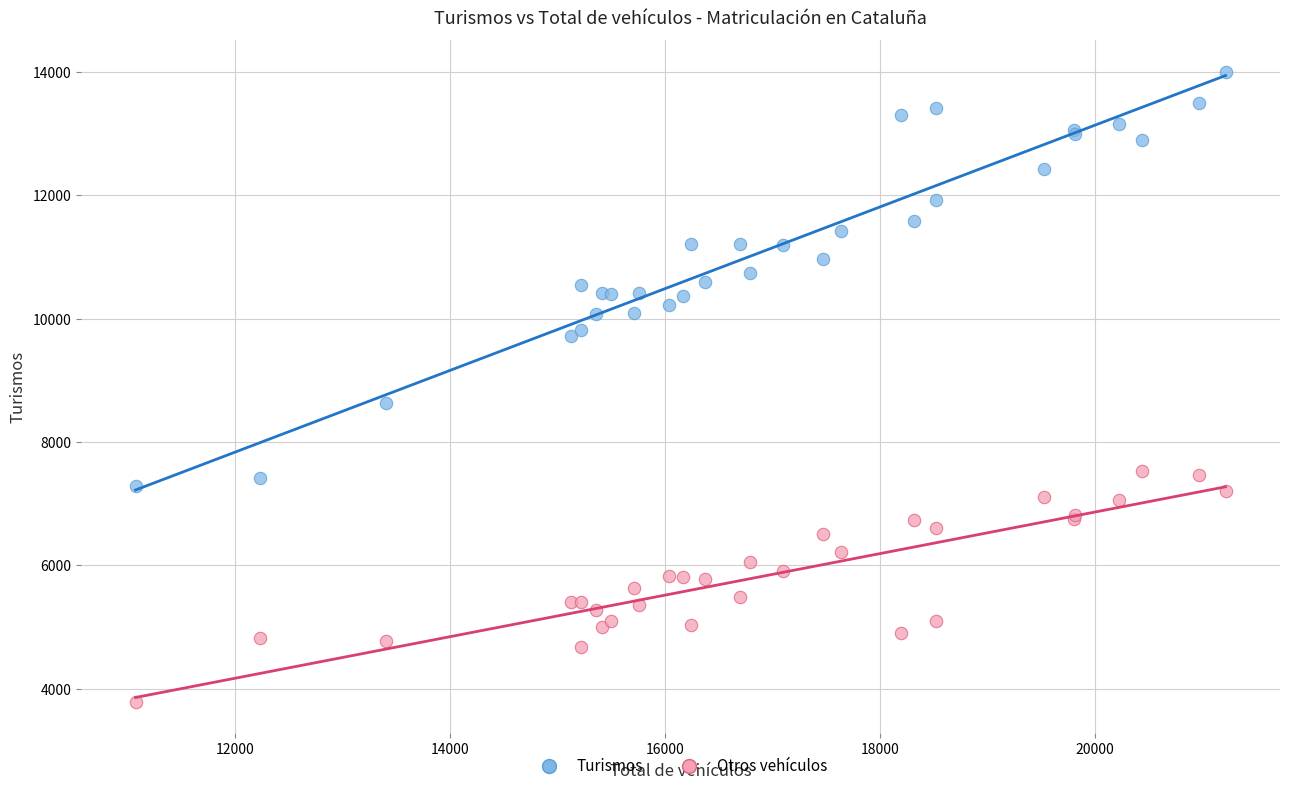

What are all the series names shown in the legend?

Turismos, Otros vehículos